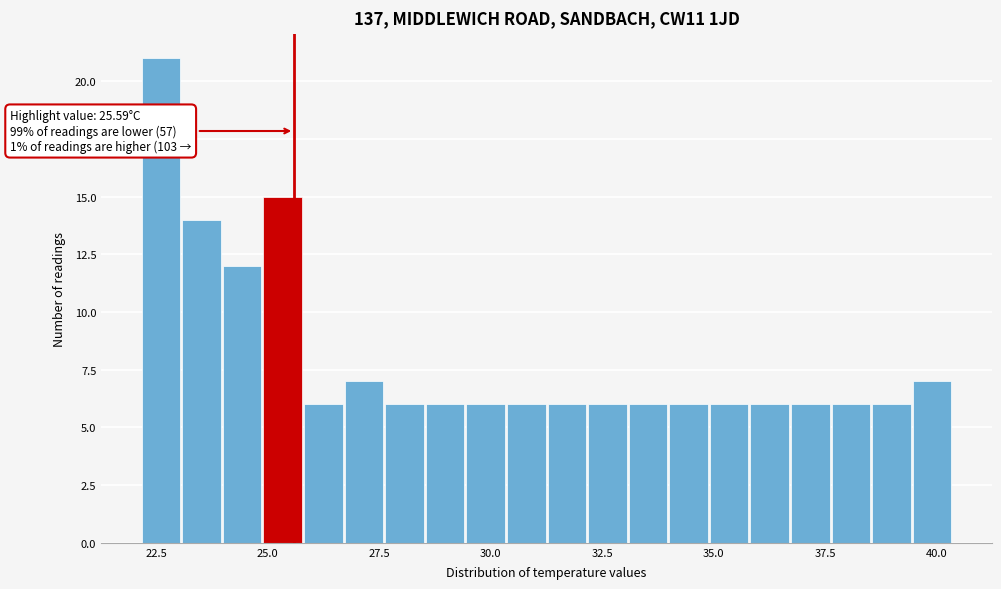

Around what value on the x-axis is the tallest bar? Give the approximate position of its centre, as read against the axis.

22.5